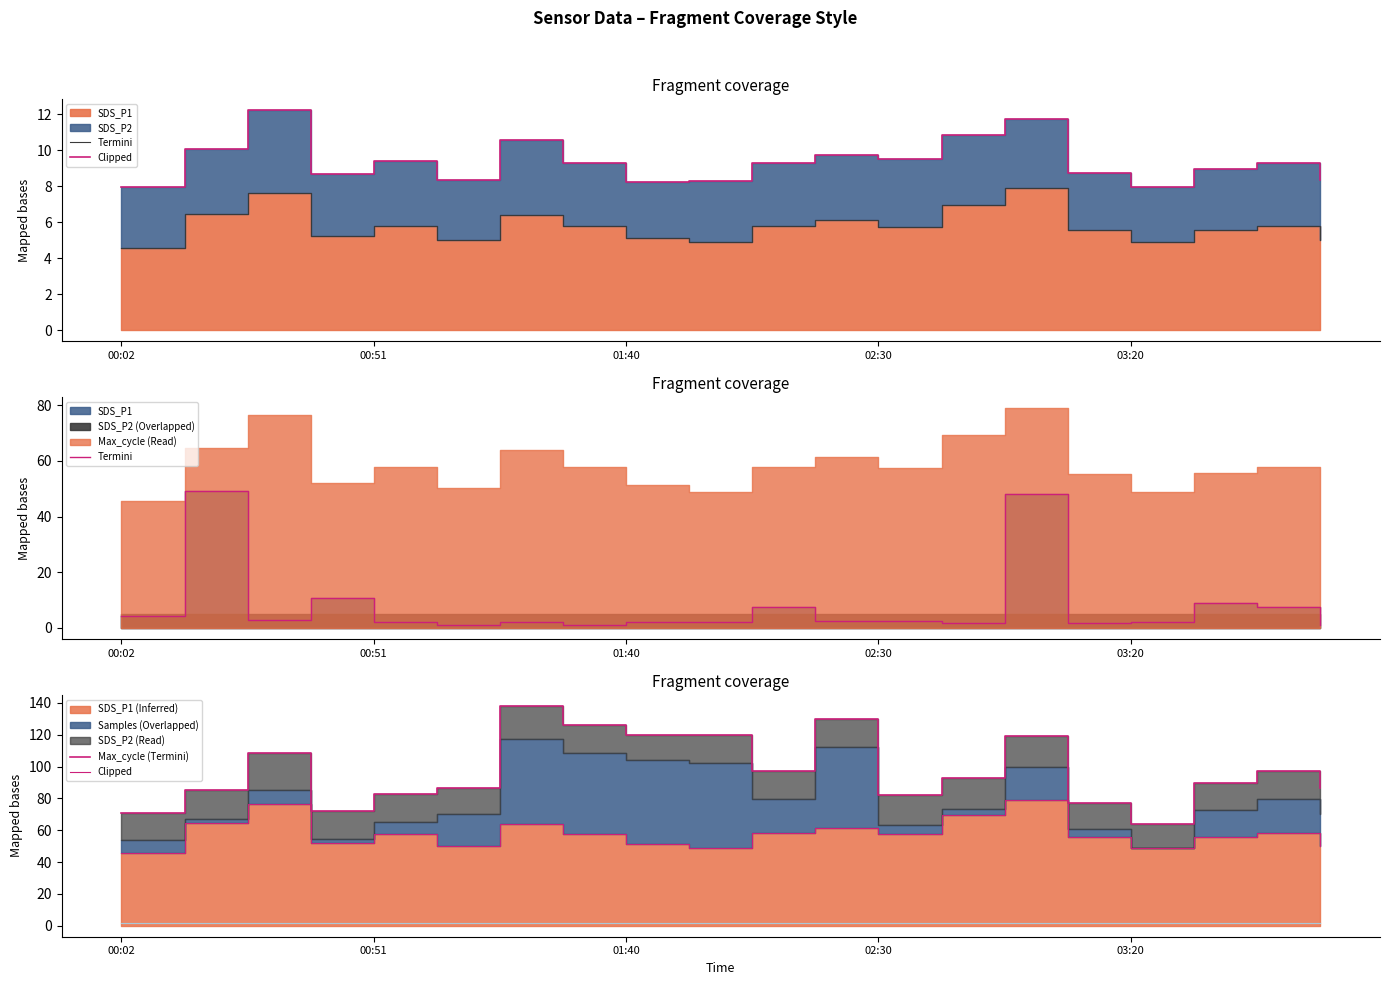

Rank the series by their maximum value, from highest to lowest.

Max_cycle, Termini, Clipped